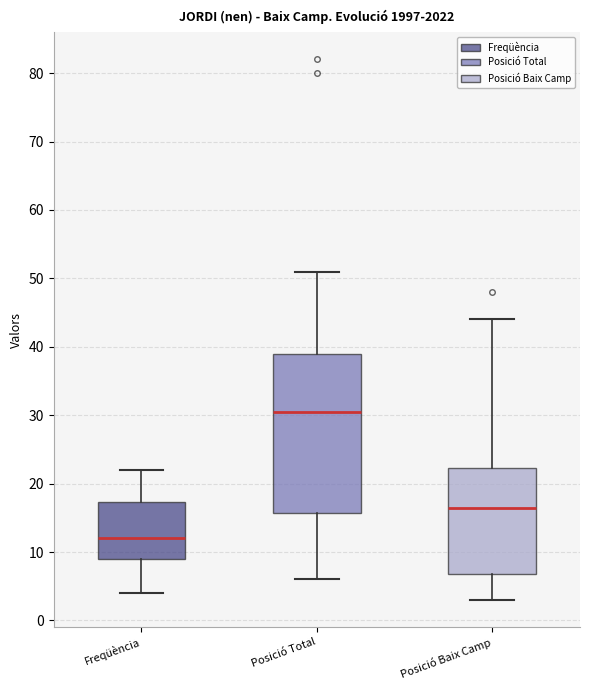

Which box has the highest median line?

Posició Total